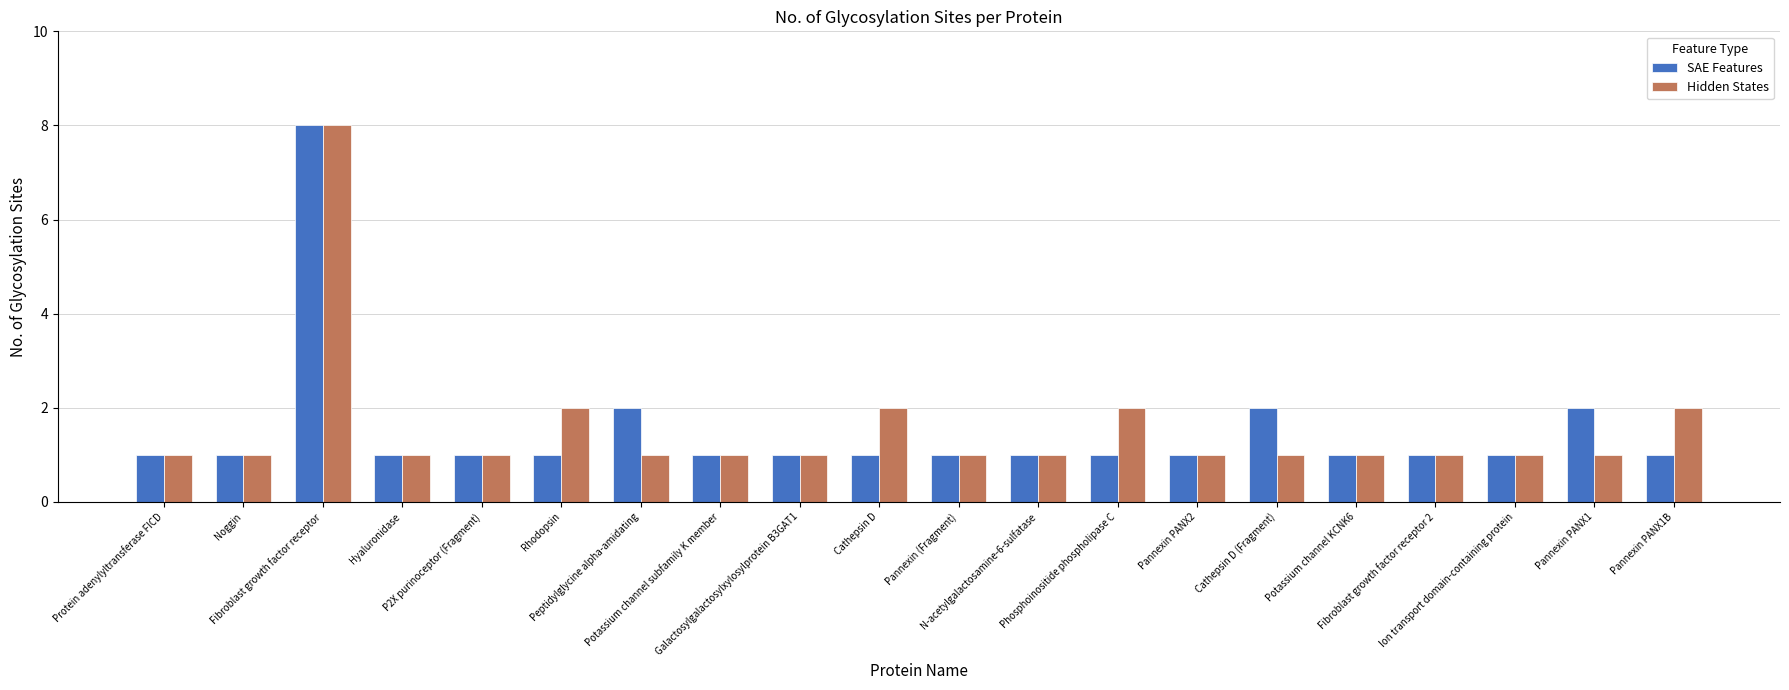

The value of Hidden States at Pannexin (Fragment) is 2. True or false?

False